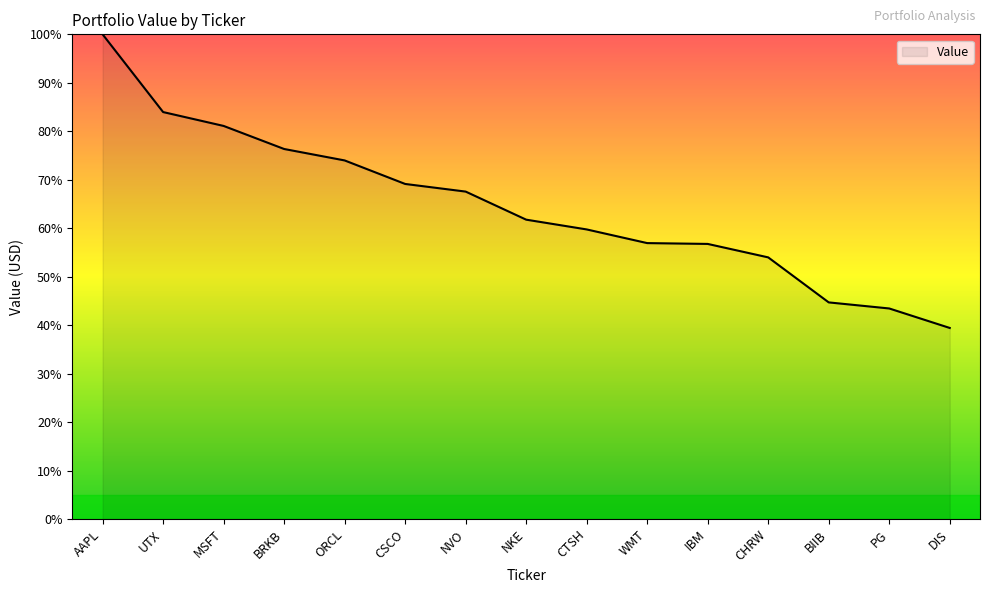

Between CSCO and UTX, which is larger?

UTX